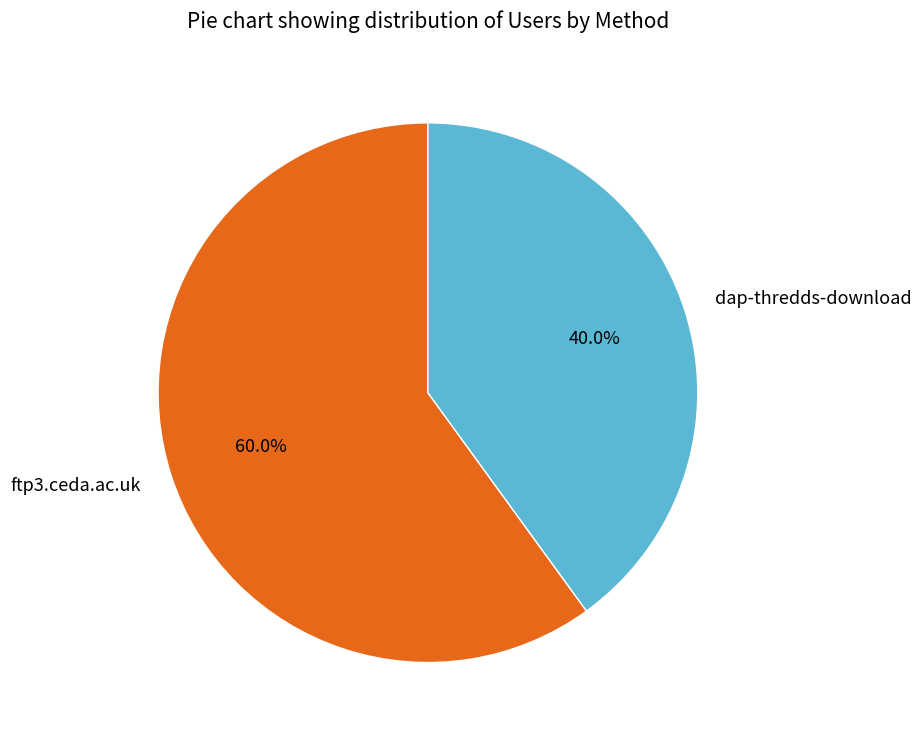

What portion of the pie excludes dap-thredds-download?

60.0%